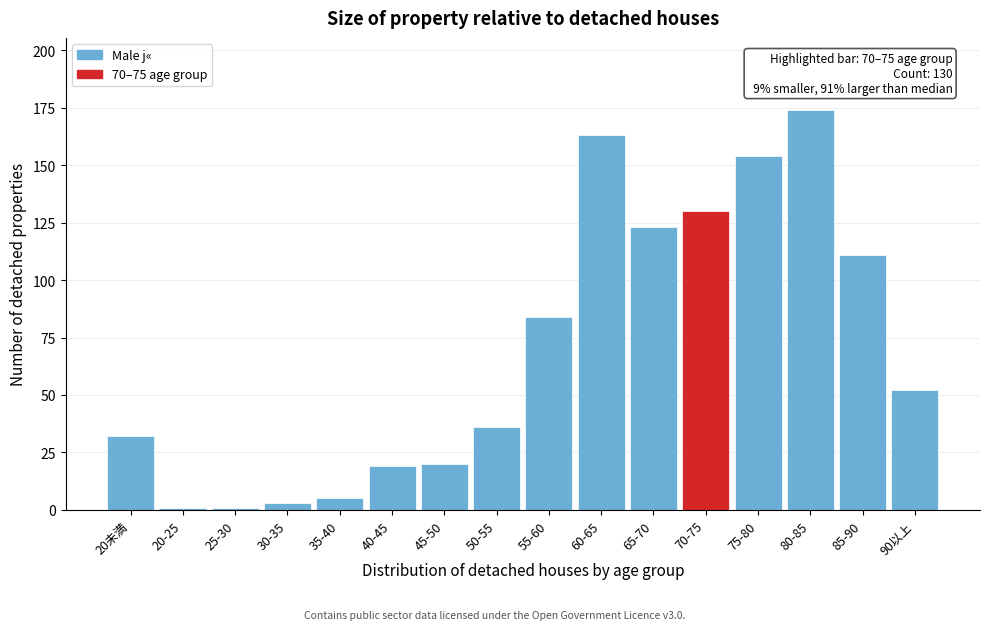

Reading left to right, transcribe all the data shown in this chart.

20未満=32	20-25=1	25-30=1	30-35=3	35-40=5	40-45=19	45-50=20	50-55=36	55-60=84	60-65=163	65-70=123	70-75=130	75-80=154	80-85=174	85-90=111	90以上=52